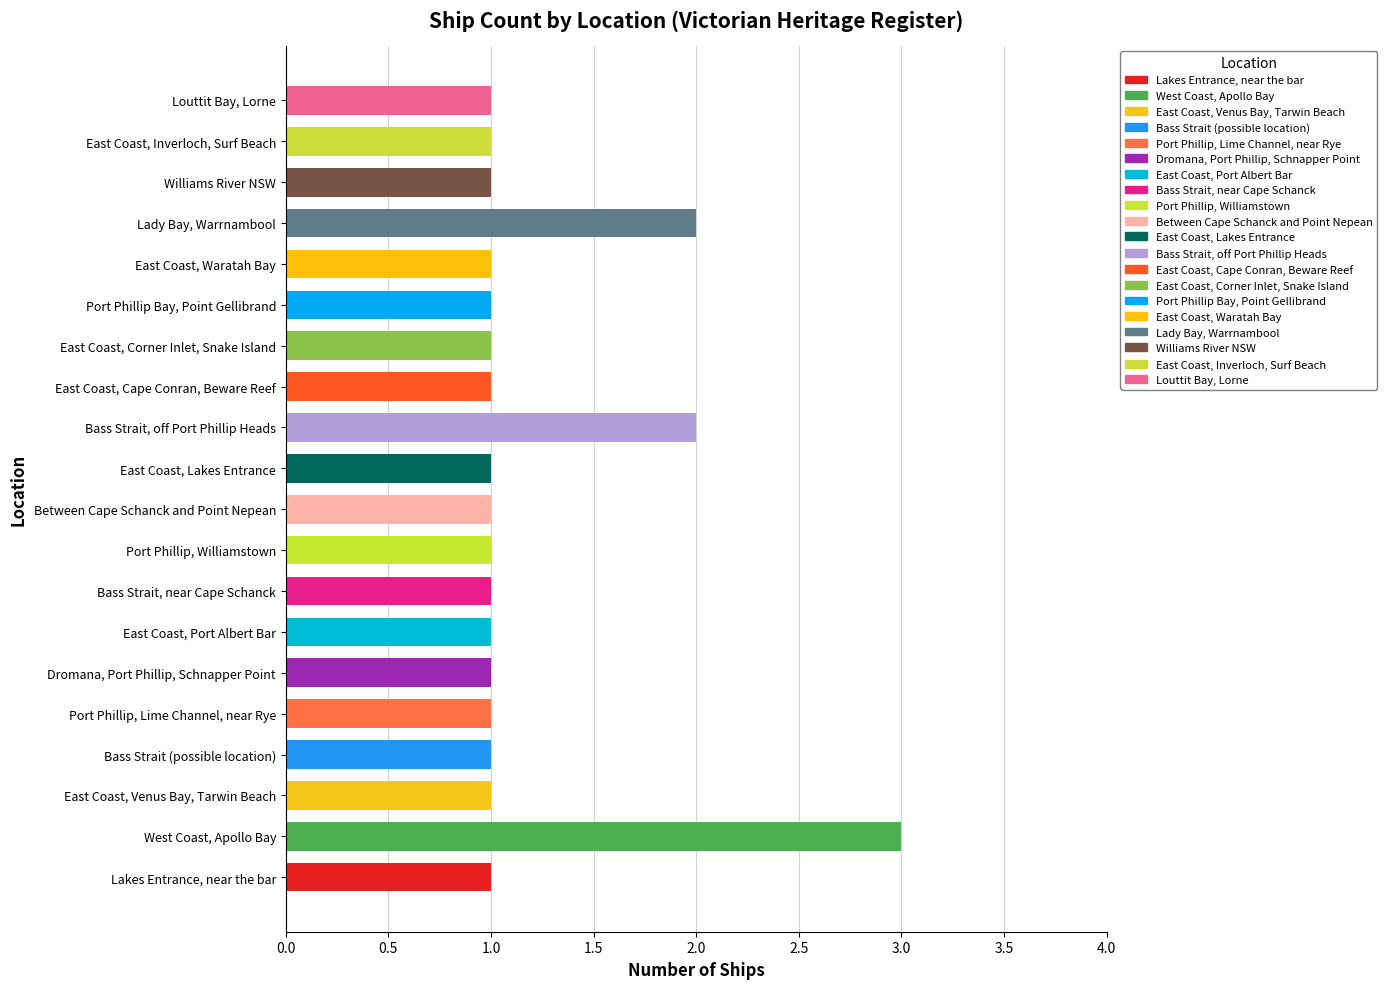

Reading top to bottom, extract all data points from this chart.

1	1	1	2	1	1	1	1	2	1	1	1	1	1	1	1	1	1	3	1